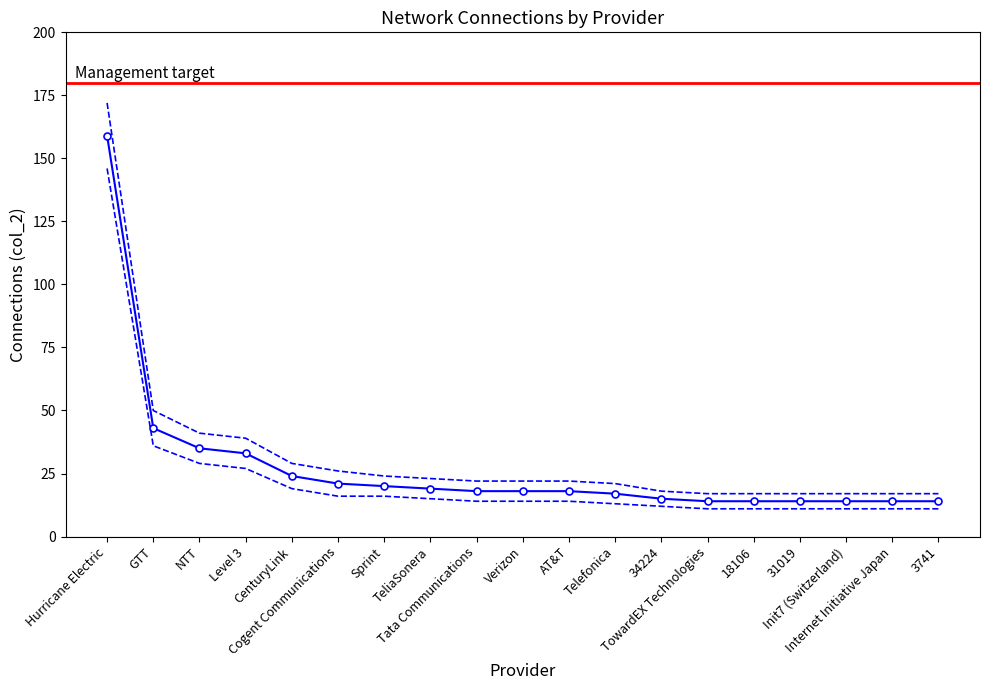

Which category has the lowest value in the col_2_lower series?

TowardEX Technologies